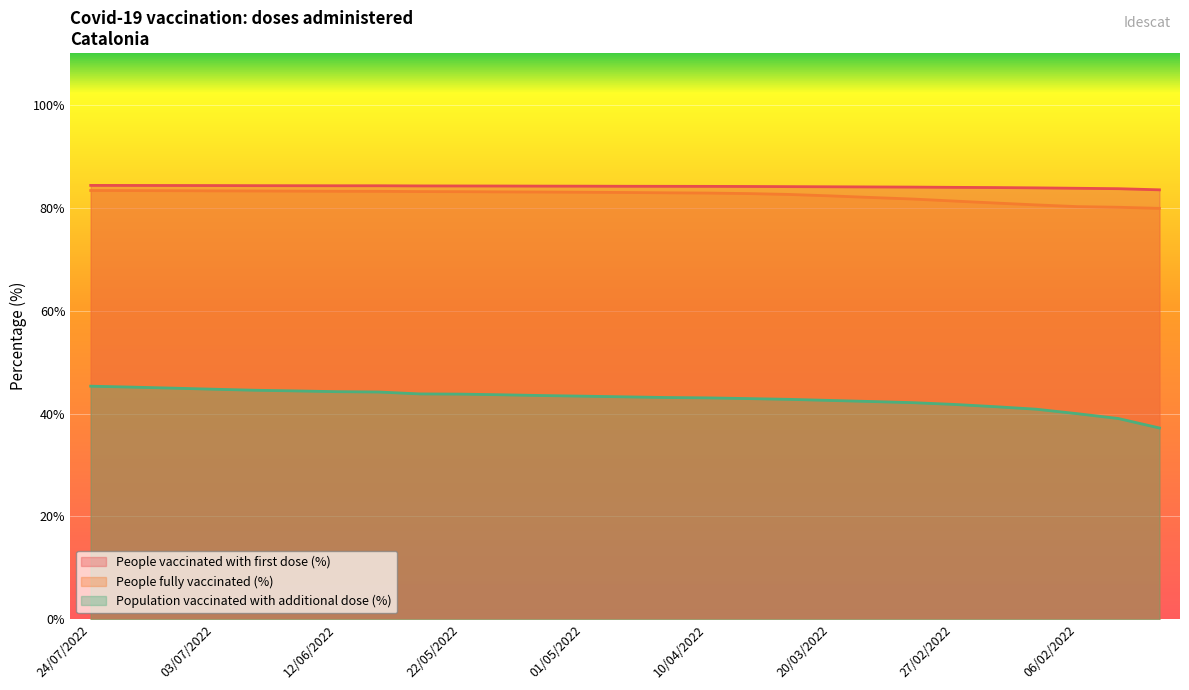

True or false: Population vaccinated with additional dose (%) has more than 2 interior local peaks.

False